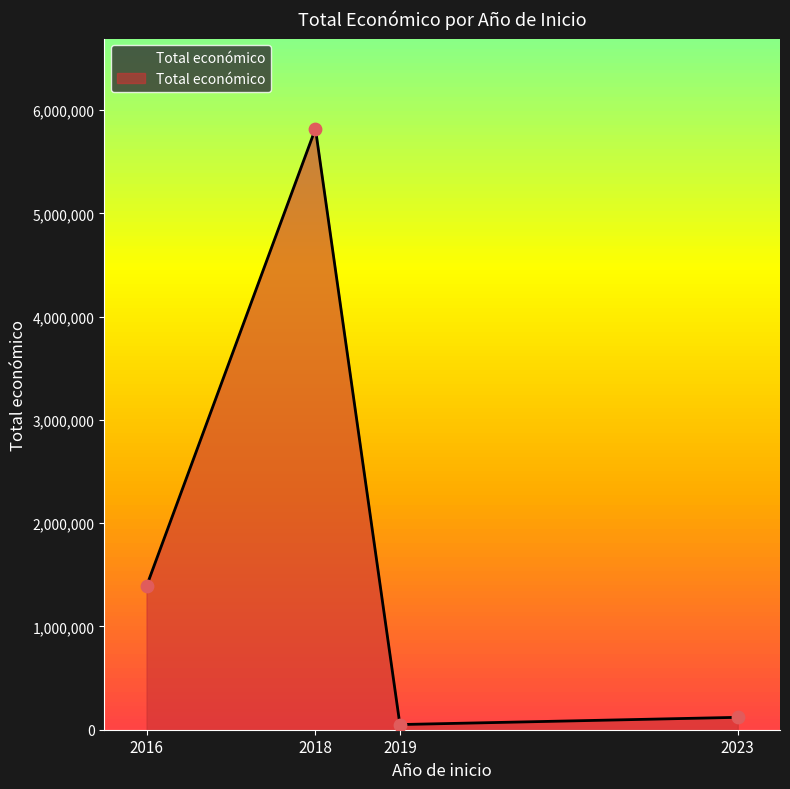

At which category does Total económico reach its first local valley?

2019